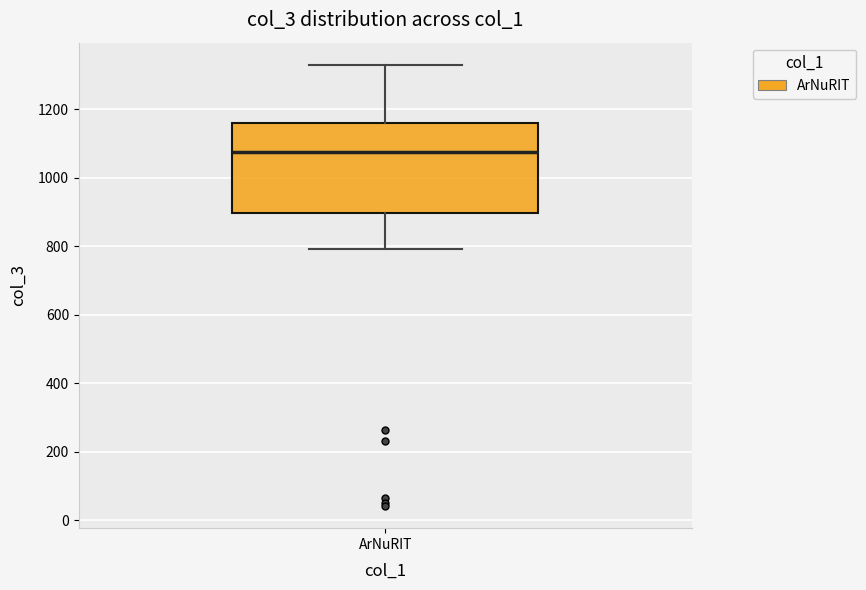

Where does the median line of the box for ArNuRIT sit on the y-axis? The values are not printed on the chart, so give them approximately, as read against the axis.

1080